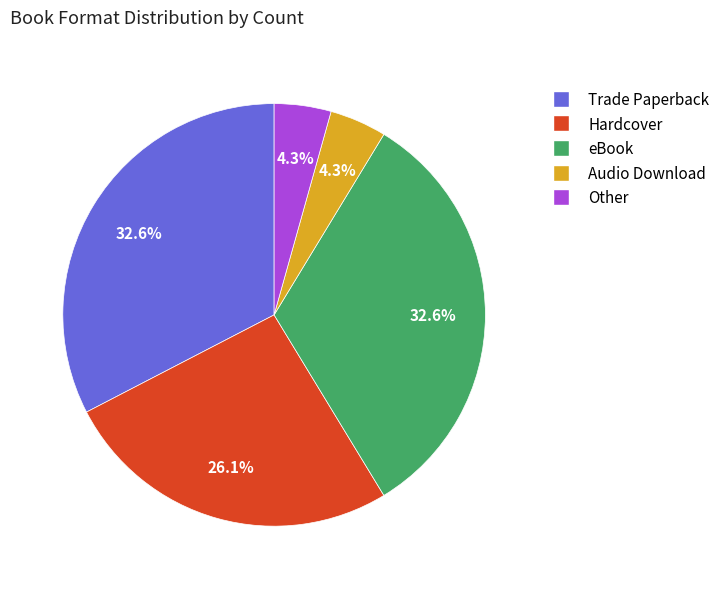

To the nearest percent, what is the average slice percentage?

20%